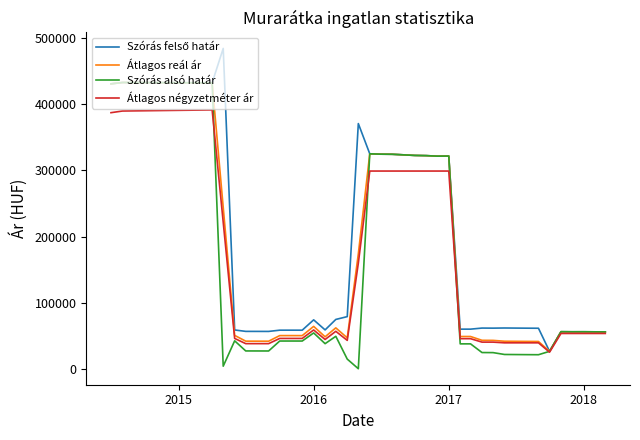

What is the minimum value for Átlagos négyzetméter ár?

25000